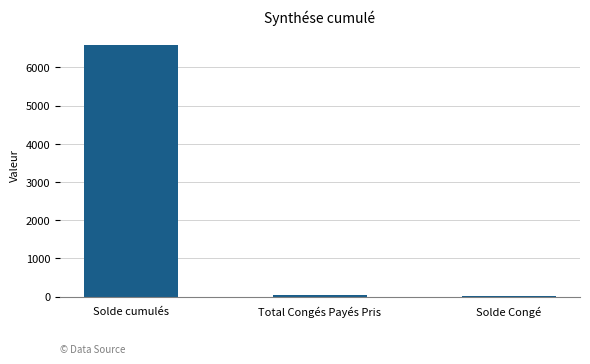

Between Solde cumulés and Solde Congé, which is larger?

Solde cumulés